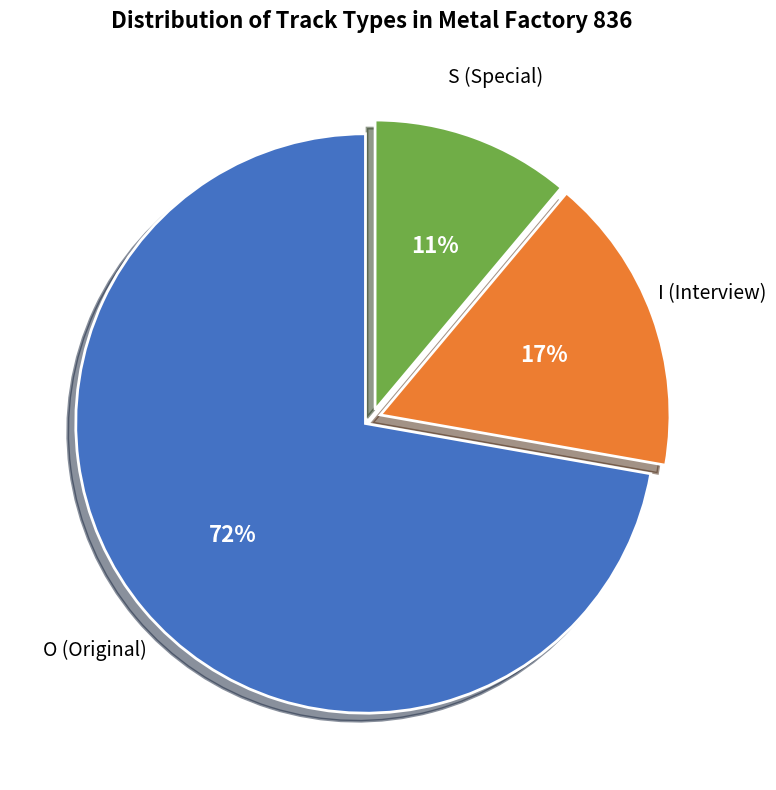

To the nearest percent, what is the difference between the largest and smallest slice percentages?

61%